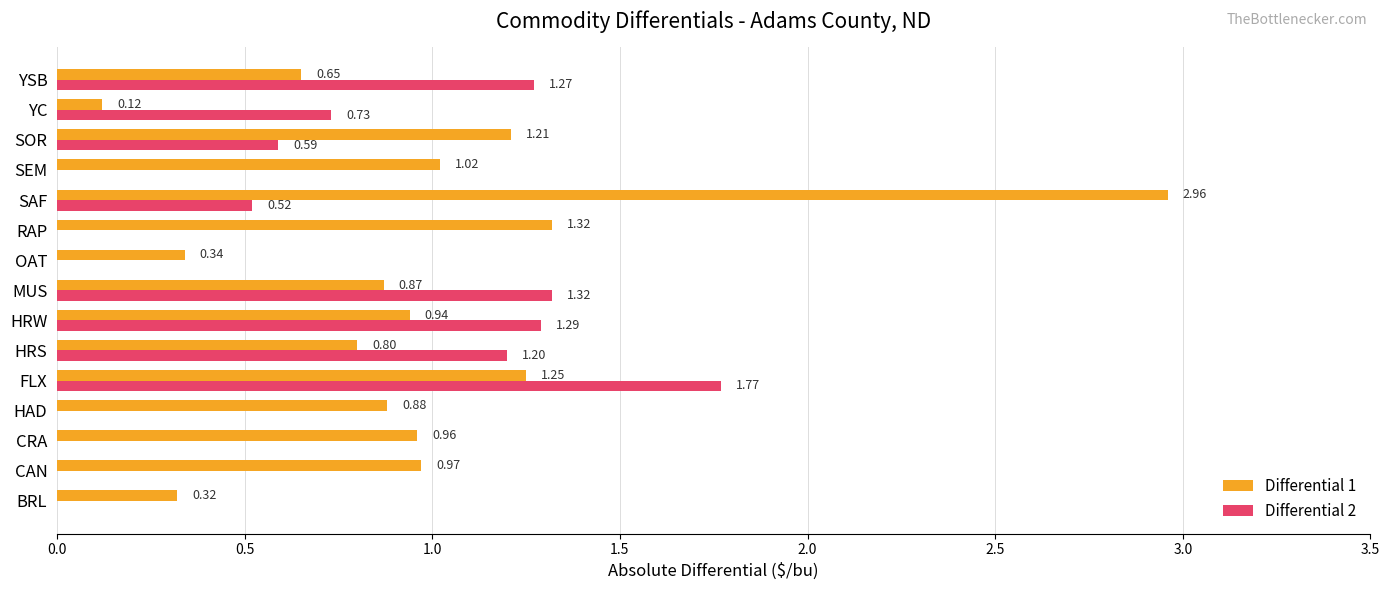

At which category does the chart reach its peak across all series?

SAF